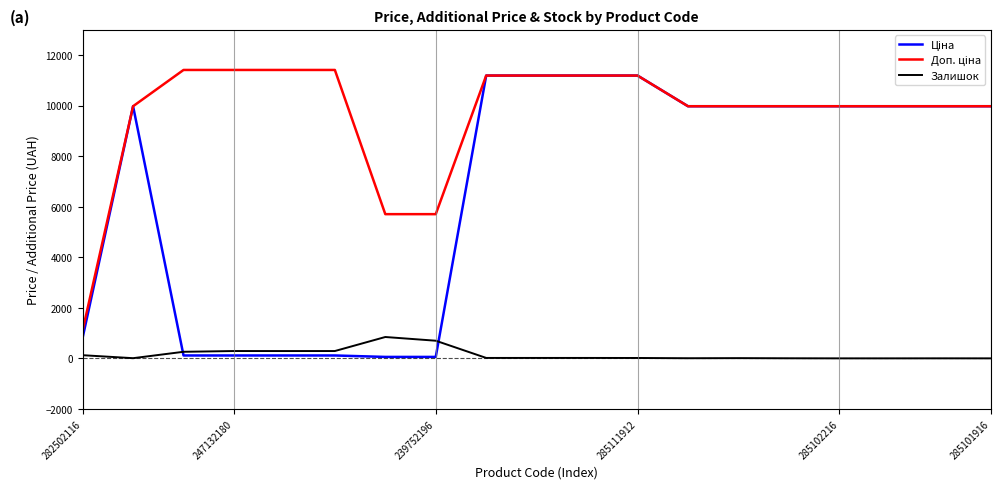

Does the chart display data point markers on the line(s)?

No